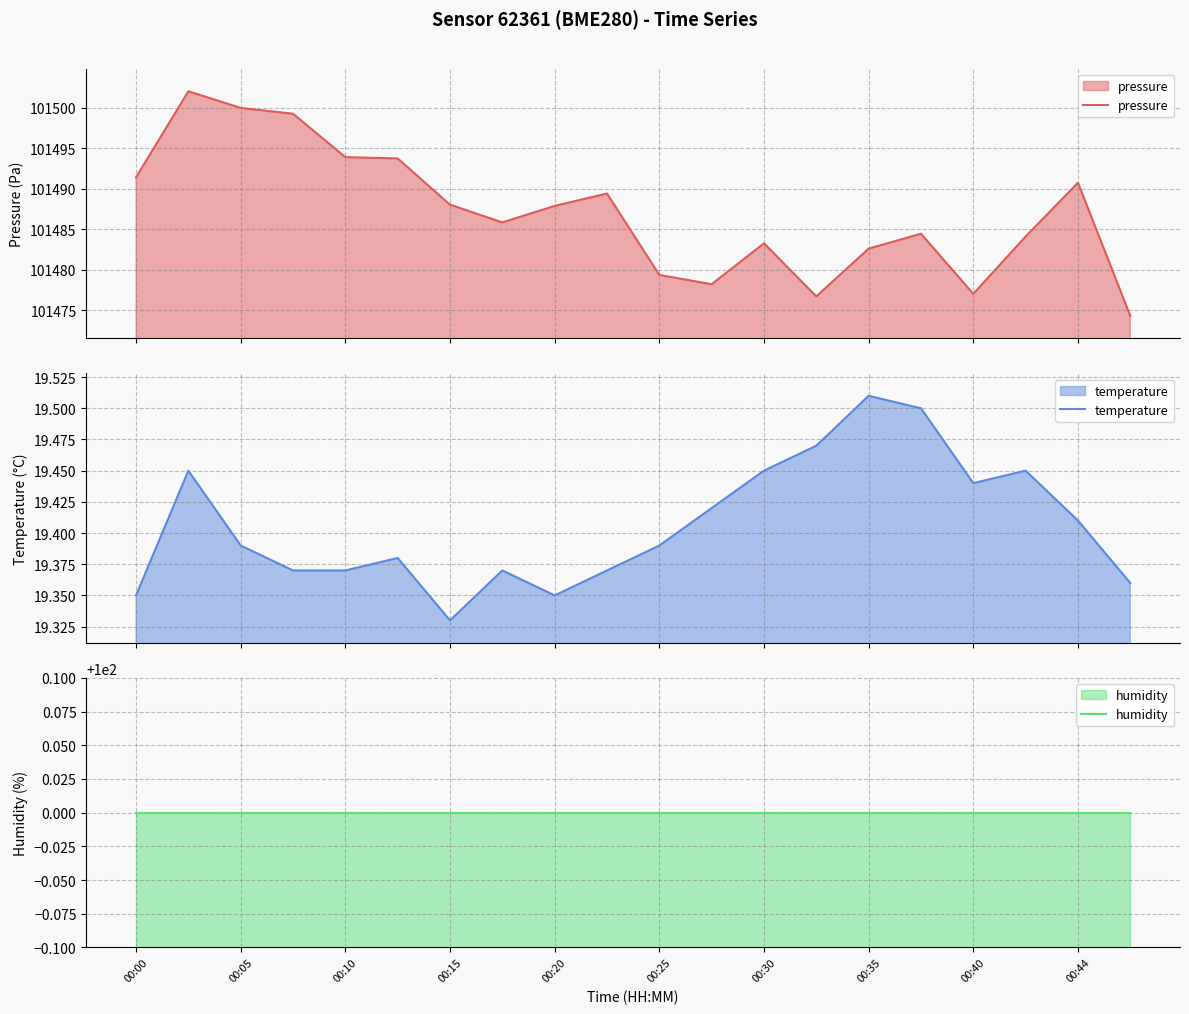

True or false: pressure and humidity intersect in this chart.

False